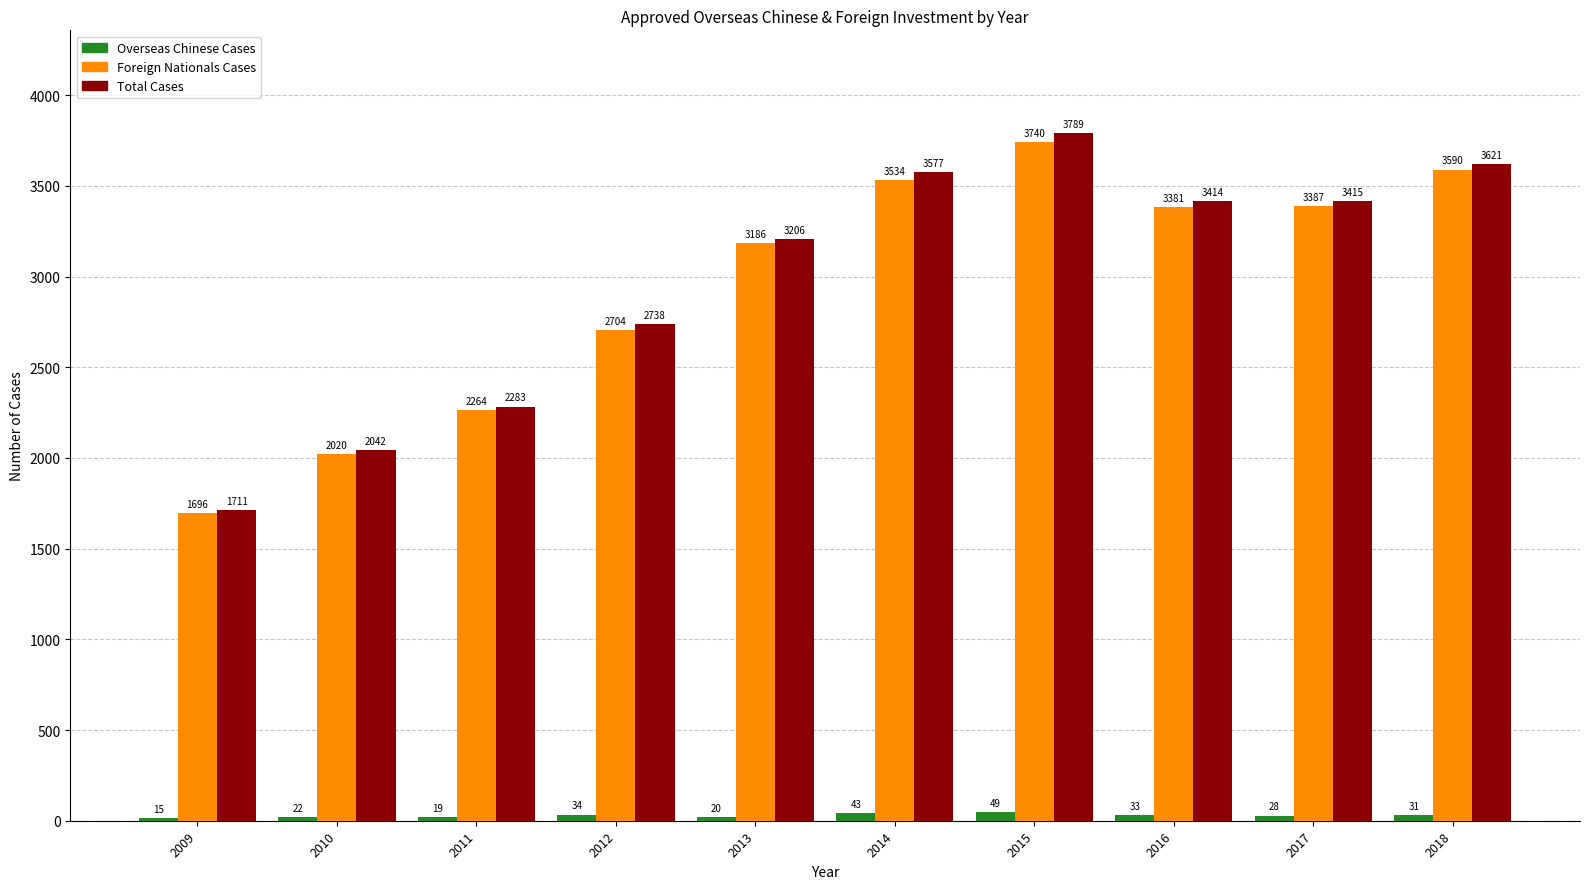

Which series has the widest spread of values?

Total Cases